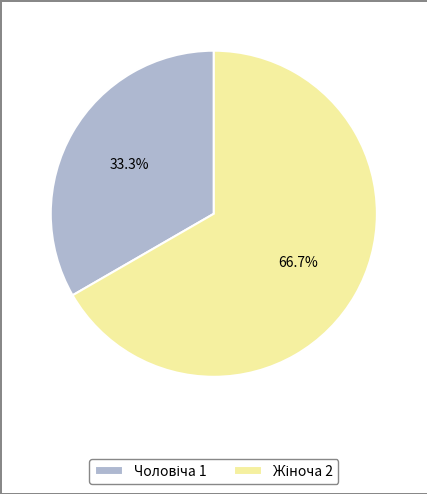

Is there any slice that represents more than half of the pie?

Yes